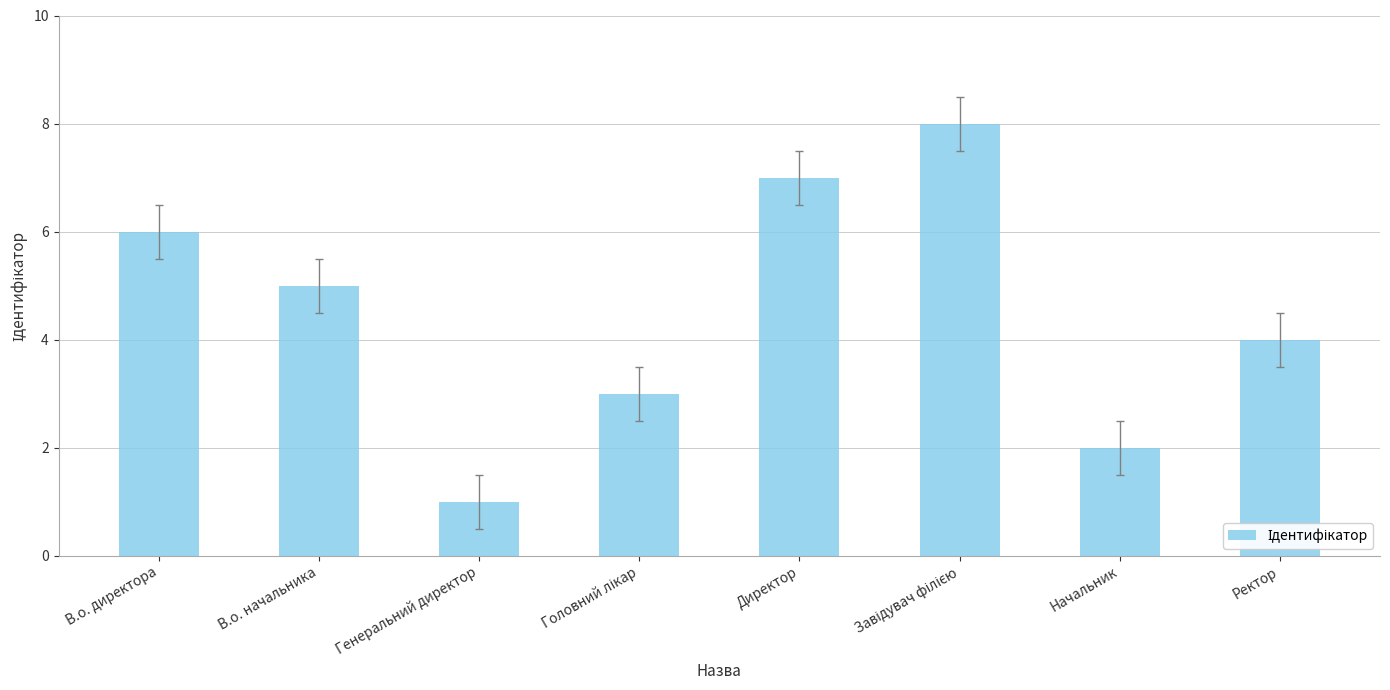

Is it true that the value at Ректор is 3?

False